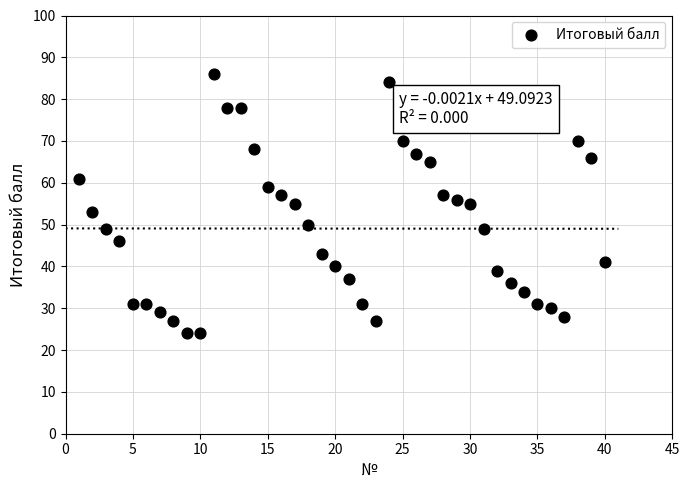

What is the range of X values (max minus min)?

39